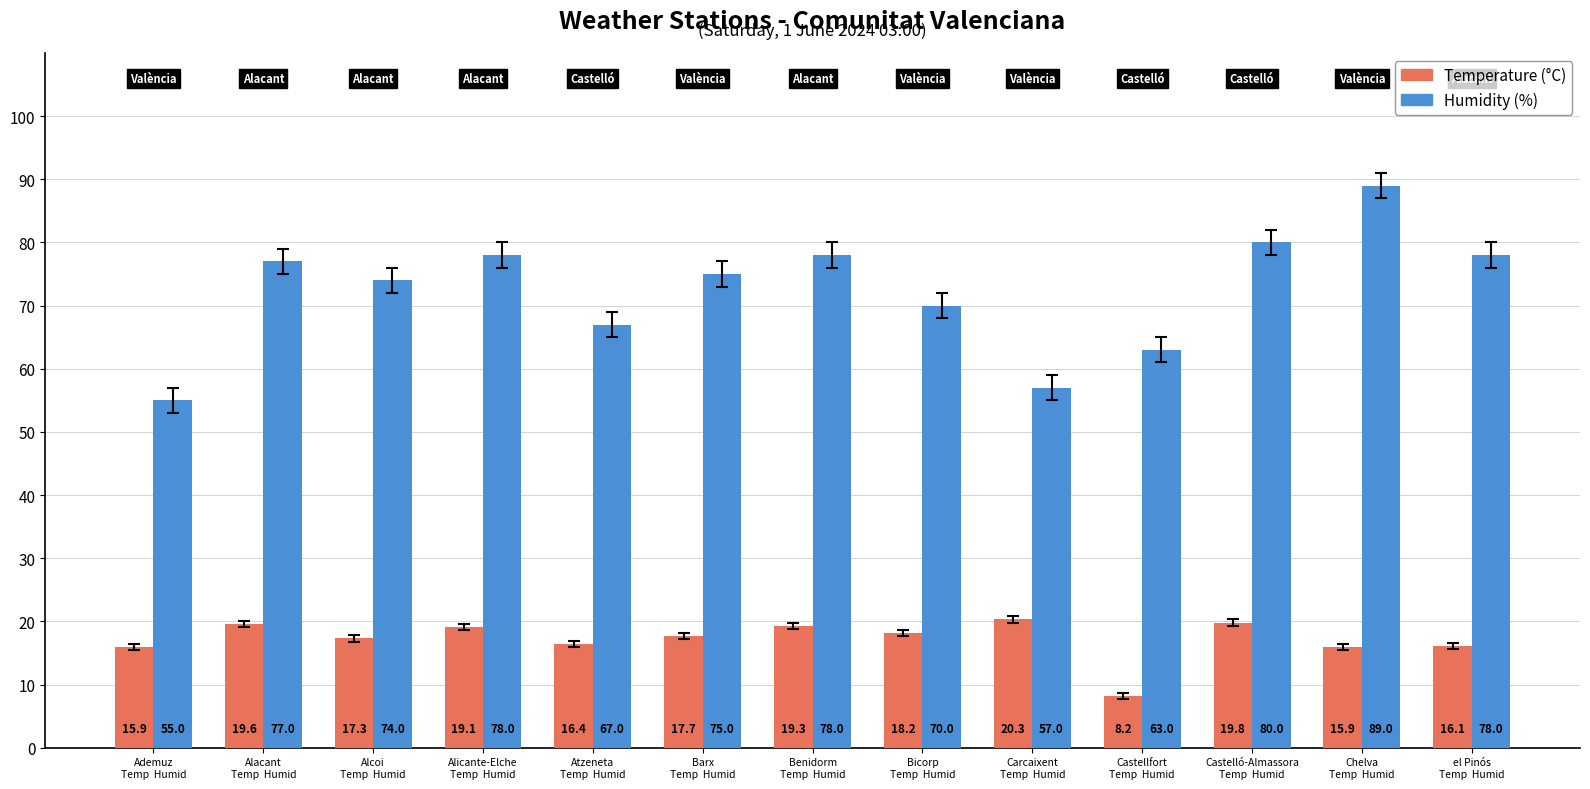

List the series in order of their overall mean, lowest first.

Temperature (°C), Humidity (%)